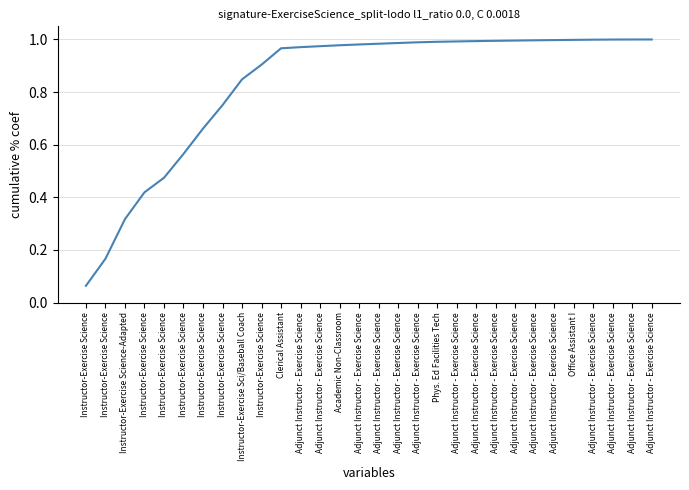

Rank the categories by value from lowest to highest.

Instructor-Exercise Science, Instructor-Exercise Science, Instructor-Exercise Science-Adapted, Instructor-Exercise Science, Instructor-Exercise Science, Instructor-Exercise Science, Instructor-Exercise Science, Instructor-Exercise Science, Instructor-Exercise Sci/Baseball Coach, Instructor-Exercise Science, Clerical Assistant, Adjunct Instructor - Exercise Science, Adjunct Instructor - Exercise Science, Academic Non-Classroom, Adjunct Instructor - Exercise Science, Adjunct Instructor - Exercise Science, Adjunct Instructor - Exercise Science, Adjunct Instructor - Exercise Science, Phys. Ed Facilities Tech, Adjunct Instructor - Exercise Science, Adjunct Instructor - Exercise Science, Adjunct Instructor - Exercise Science, Adjunct Instructor - Exercise Science, Adjunct Instructor - Exercise Science, Adjunct Instructor - Exercise Science, Office Assistant I, Adjunct Instructor - Exercise Science, Adjunct Instructor - Exercise Science, Adjunct Instructor - Exercise Science, Adjunct Instructor - Exercise Science